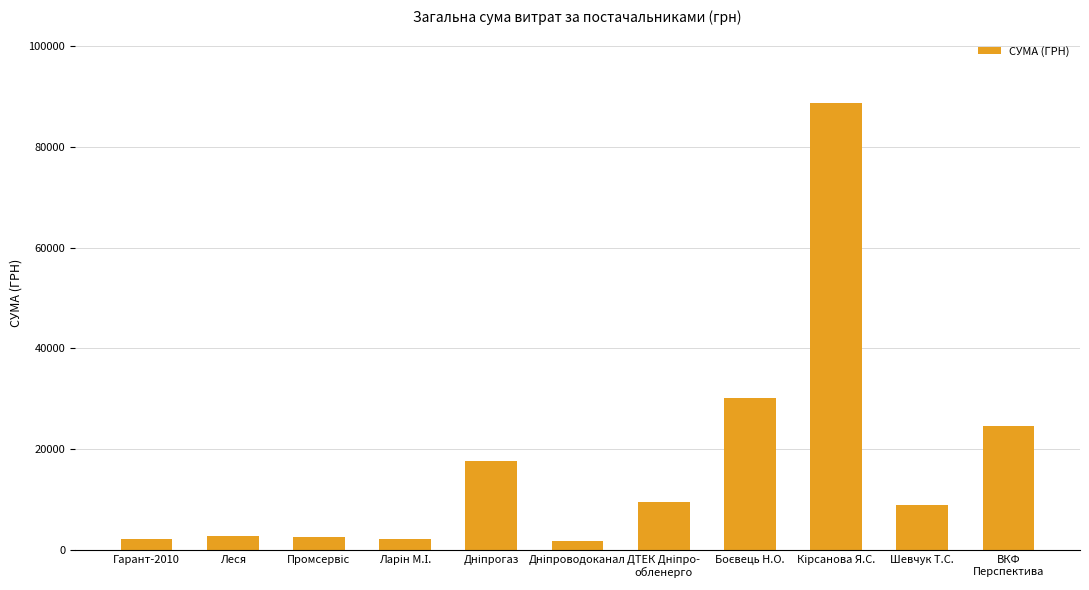

The chart shows a value of 8900.0 at Шевчук Т.С.. True or false?

True